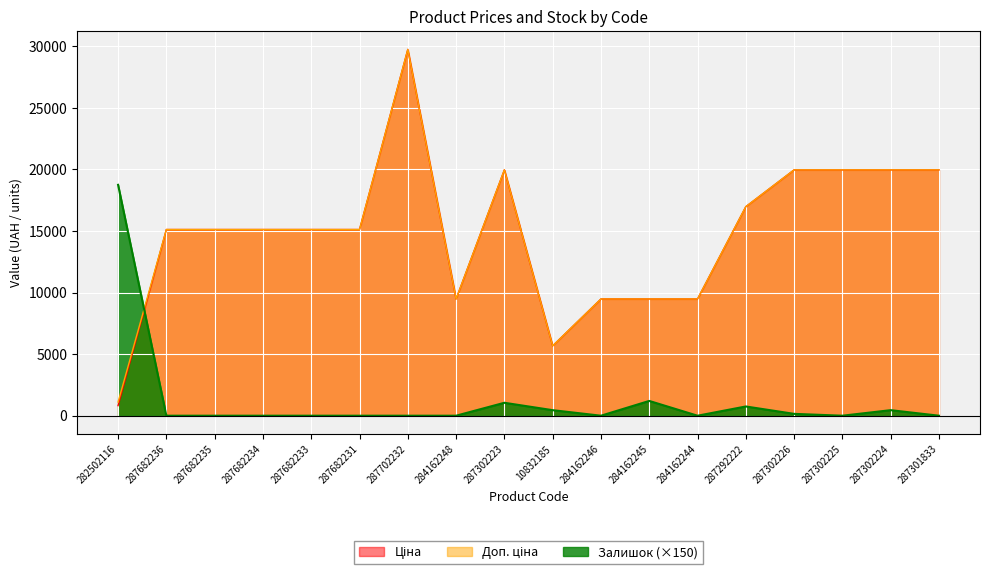

What is the label of the 8th point from the left?

284162248